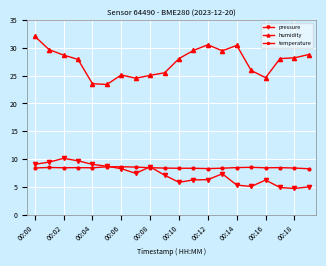

Which series has the largest total across all categories?

humidity